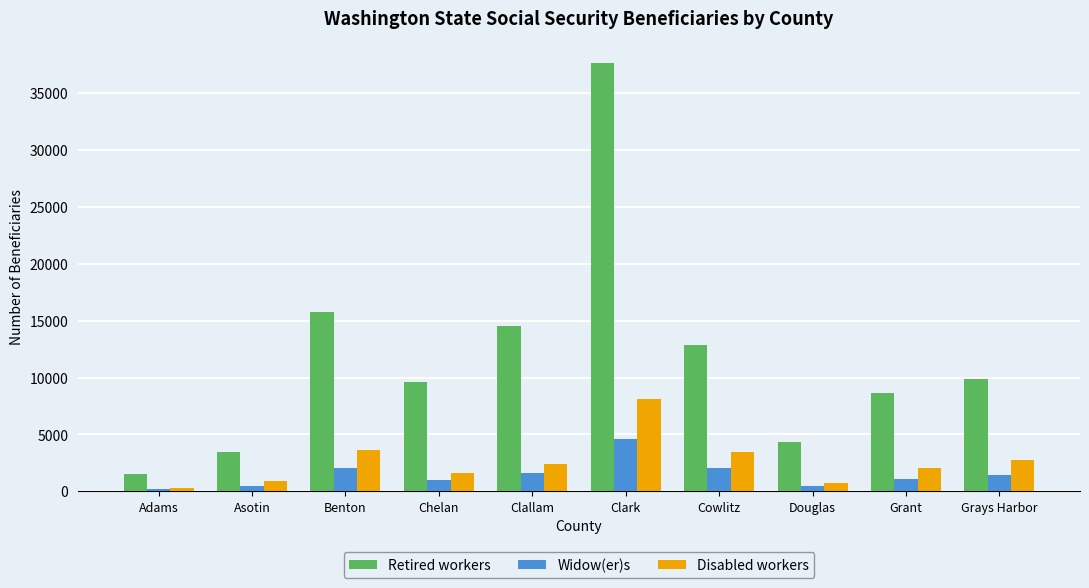

What is the label of the 7th bar from the left?

Cowlitz